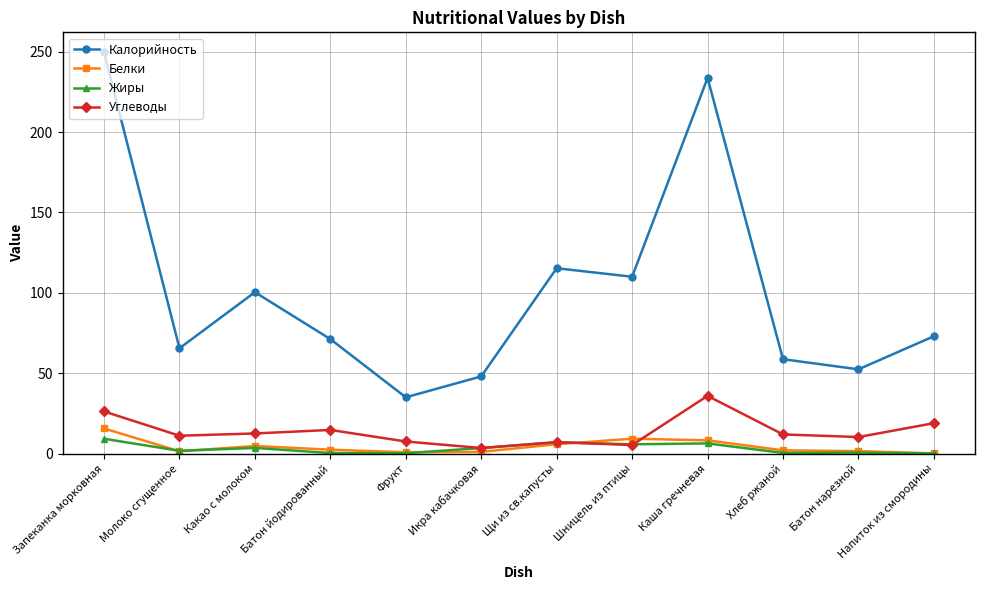

Which series has the widest spread of values?

Калорийность